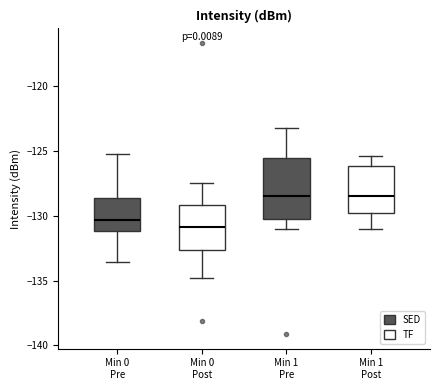

Where does the lower whisker of the box for Min 0 Pre end on the y-axis? The values are not printed on the chart, so give them approximately, as read against the axis.

-133.5